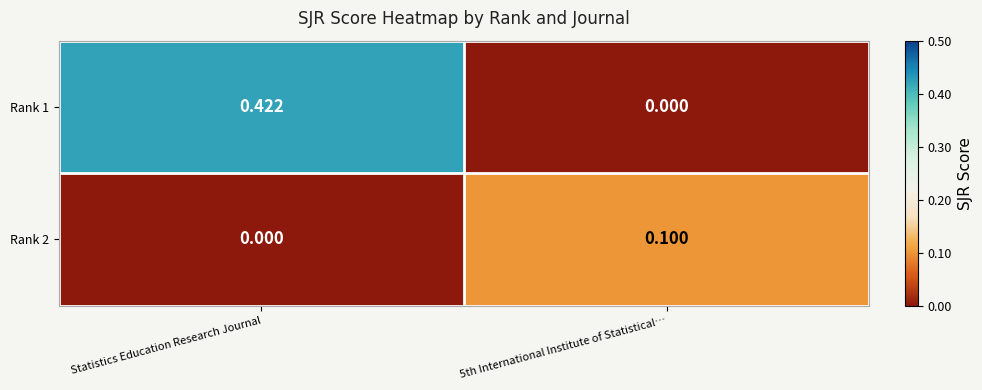

Reading right to left, list all the values displayed in this chart.

Rank 1: 5th International Institute of Statistical…=0.0	Statistics Education Research Journal=0.4
Rank 2: 5th International Institute of Statistical…=0.1	Statistics Education Research Journal=0.0